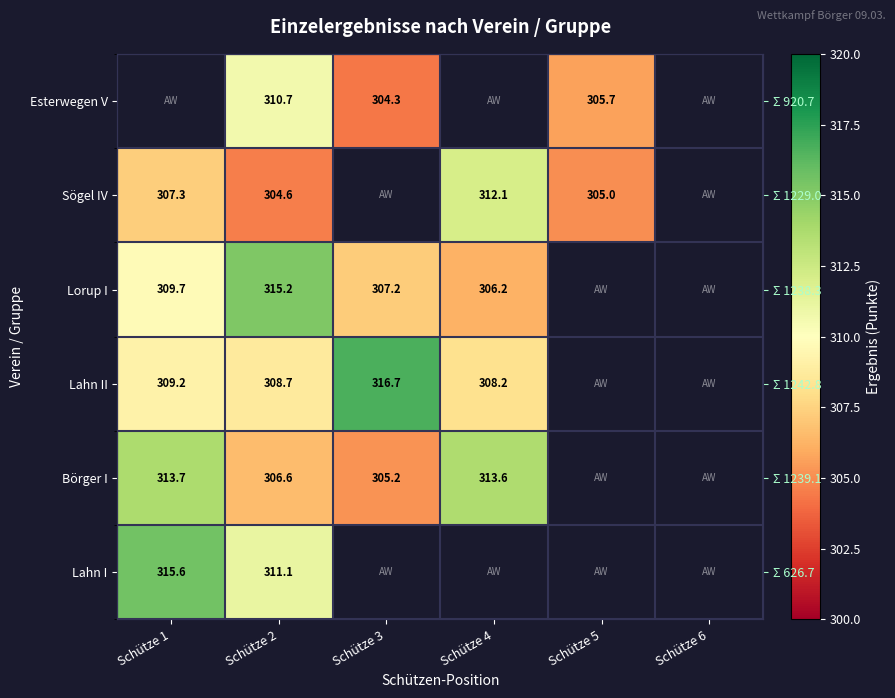

Which series has the largest range (max minus min)?

Lorup I